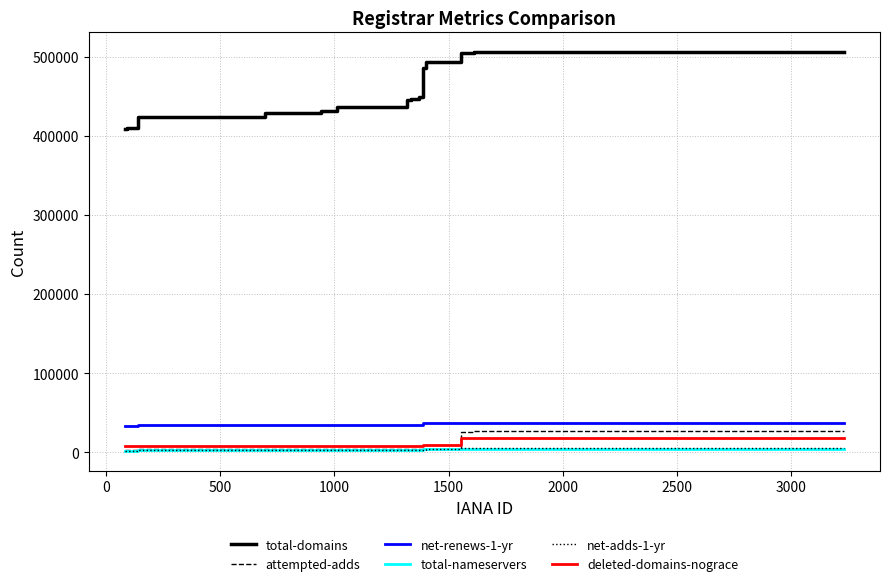

Which series has the widest spread of values?

total-domains